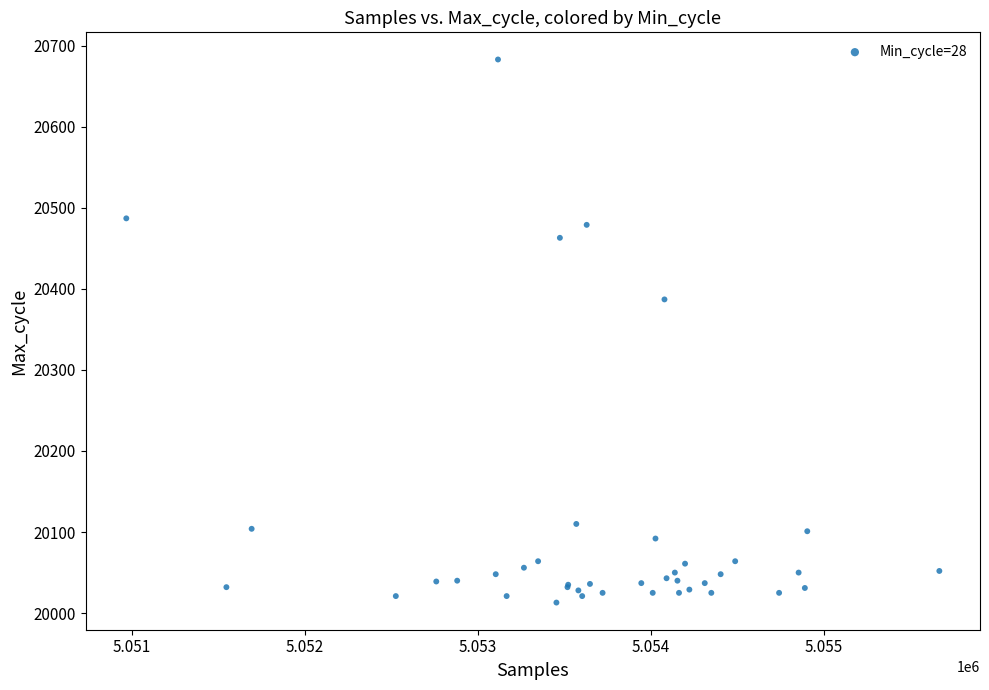

What Y value in the scatter plot is closest to 20348?

20387